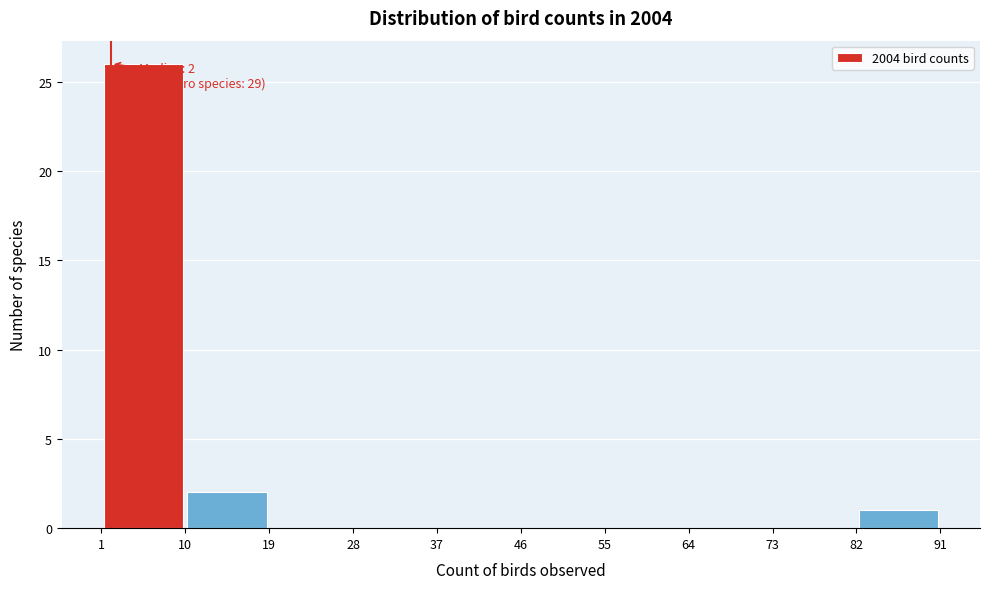

Which range on the x-axis has the tallest bar?

1 to 10